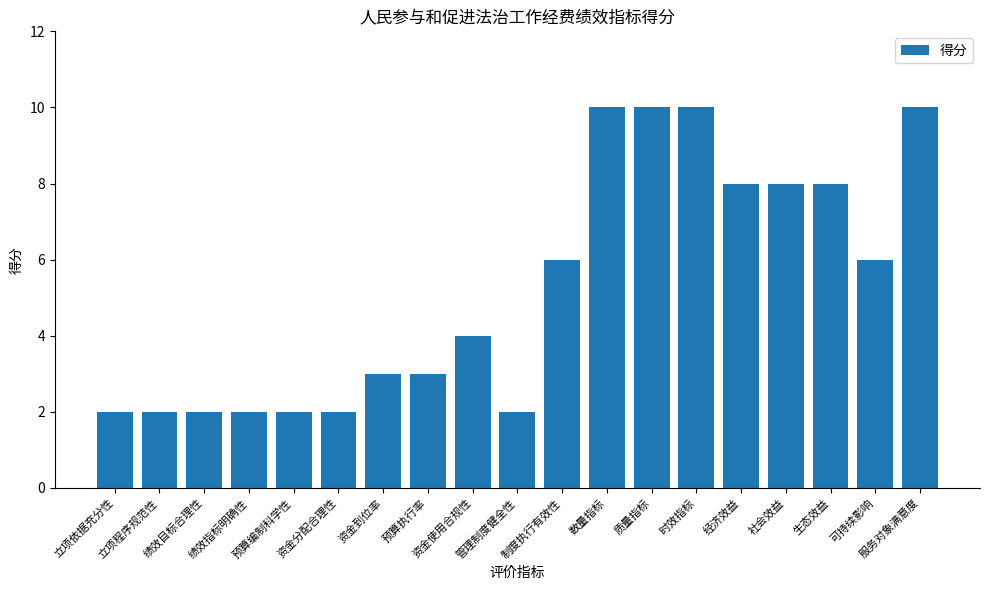

The chart shows a value of 3 at 资金到位率. True or false?

True